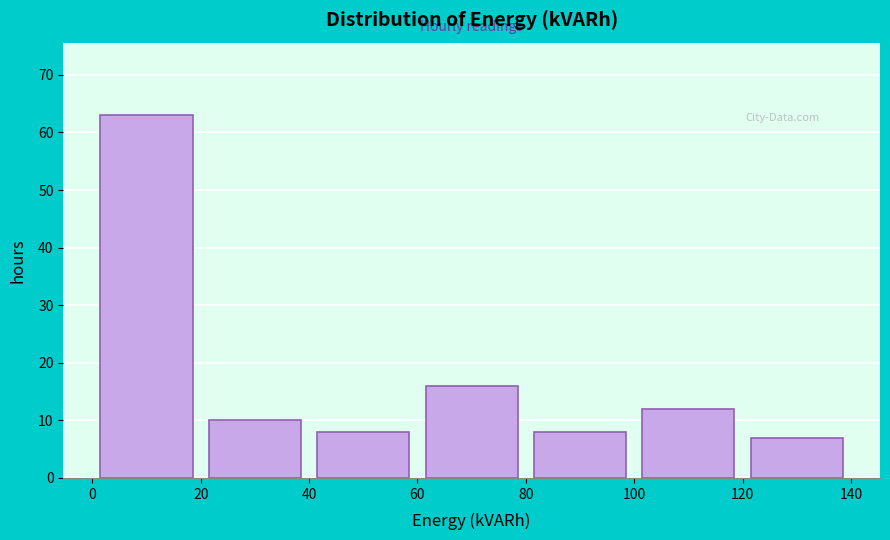

What is the height of the bar covering 40 to 60 on the x-axis? The values are not printed on the chart, so give them approximately, as read against the axis.

8